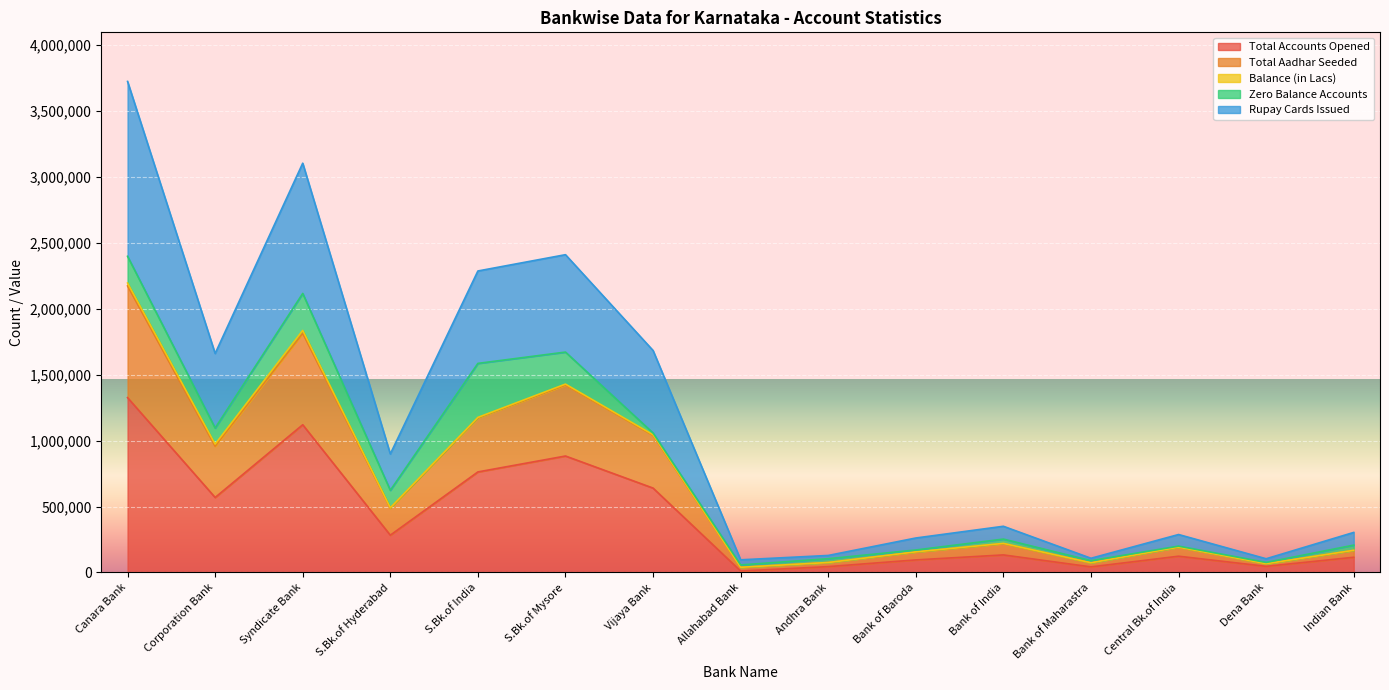

True or false: Rupay Cards Issued and Total Aadhar Seeded cross at least once.

False